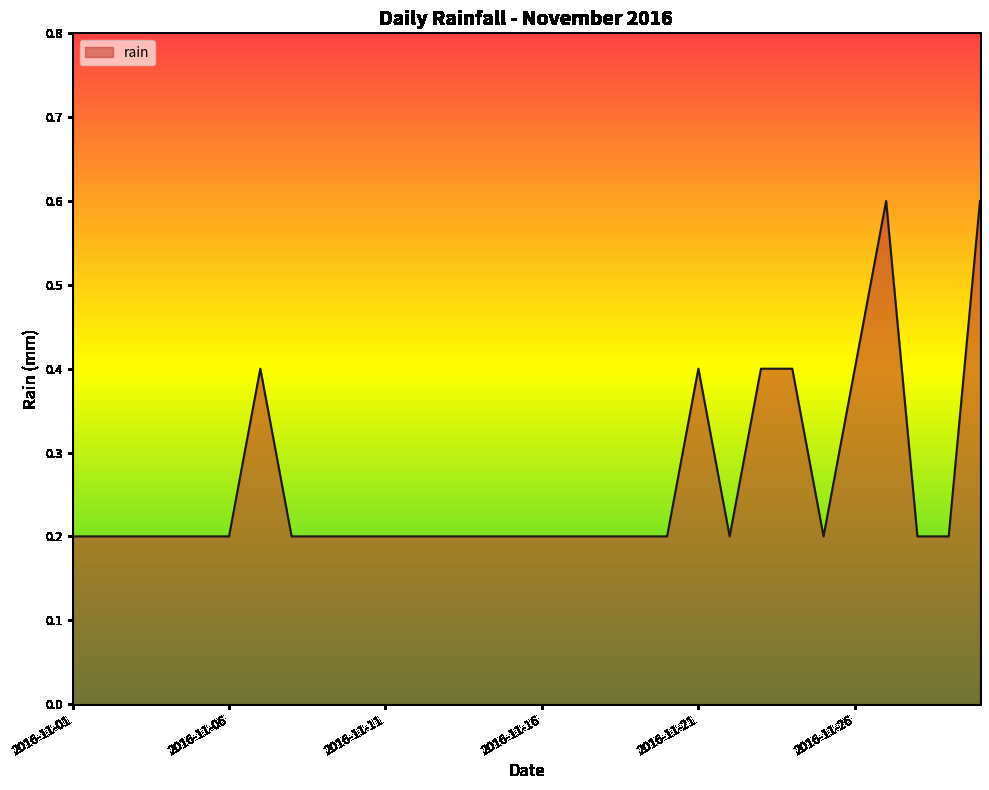

What is the difference between the maximum and minimum values?

0.4